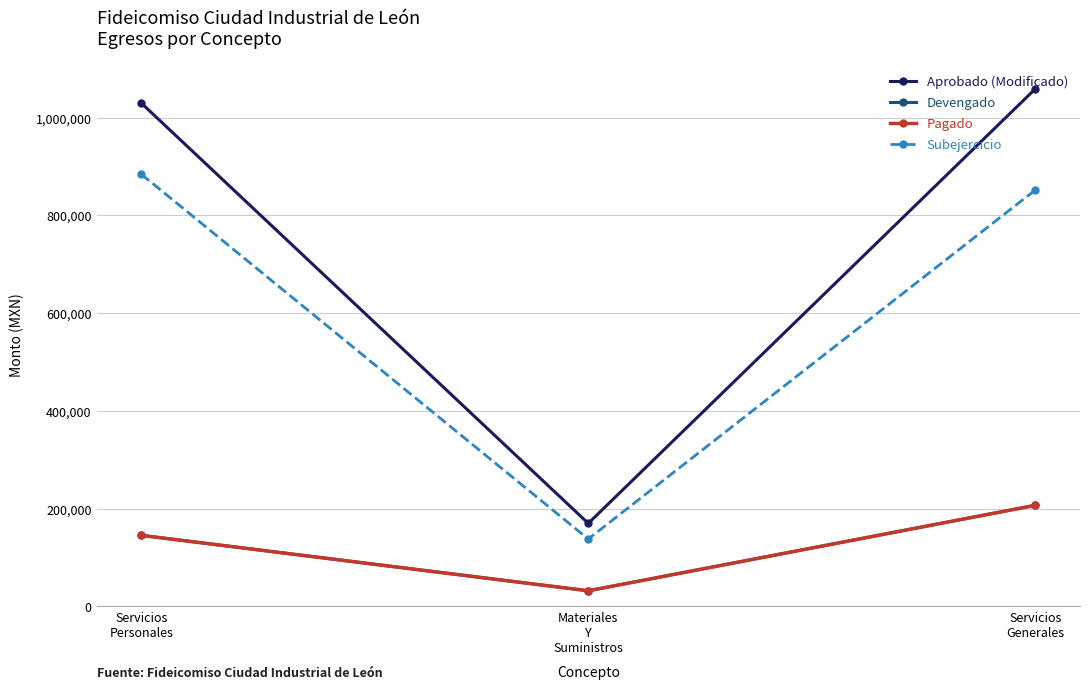

What is the value of the Pagado point at the 2nd from the left?

32061.3